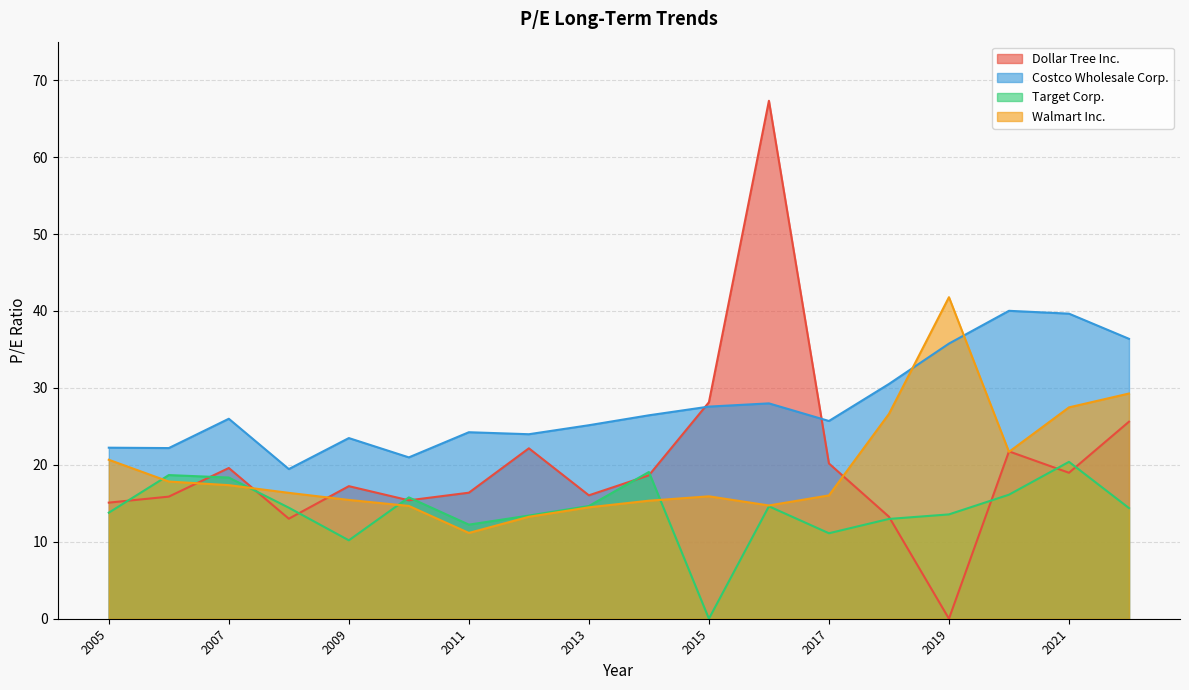

How many interior local peaks does the Target Corp. series have?

5